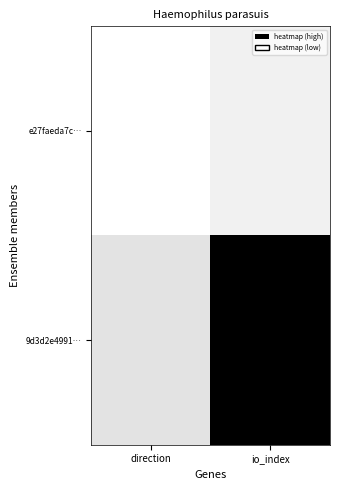

What is the maximum value shown in the chart?

1.0